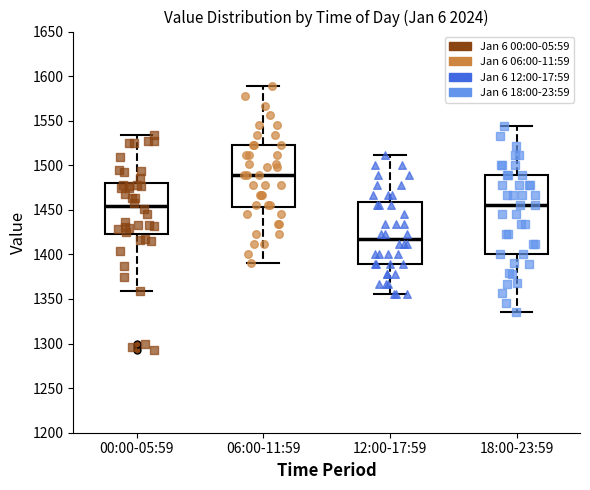

Where does the median line of the box for 00:00-05:59 sit on the y-axis? The values are not printed on the chart, so give them approximately, as read against the axis.

1455